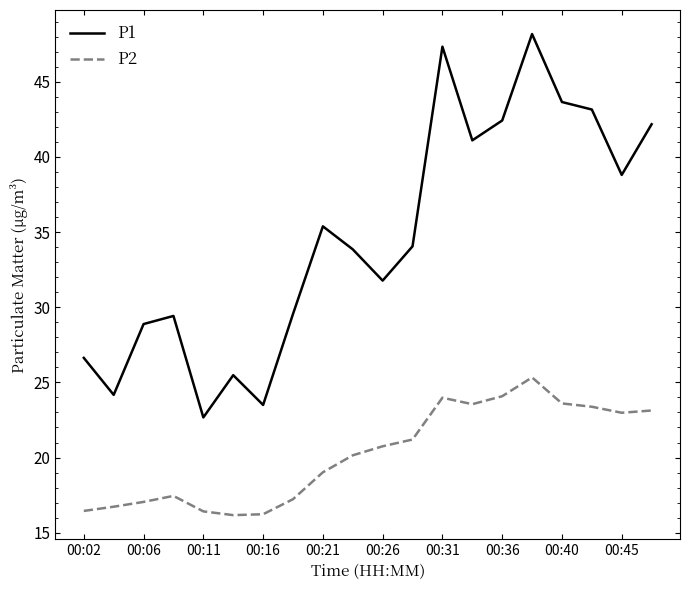

Which series has the largest total across all categories?

P1